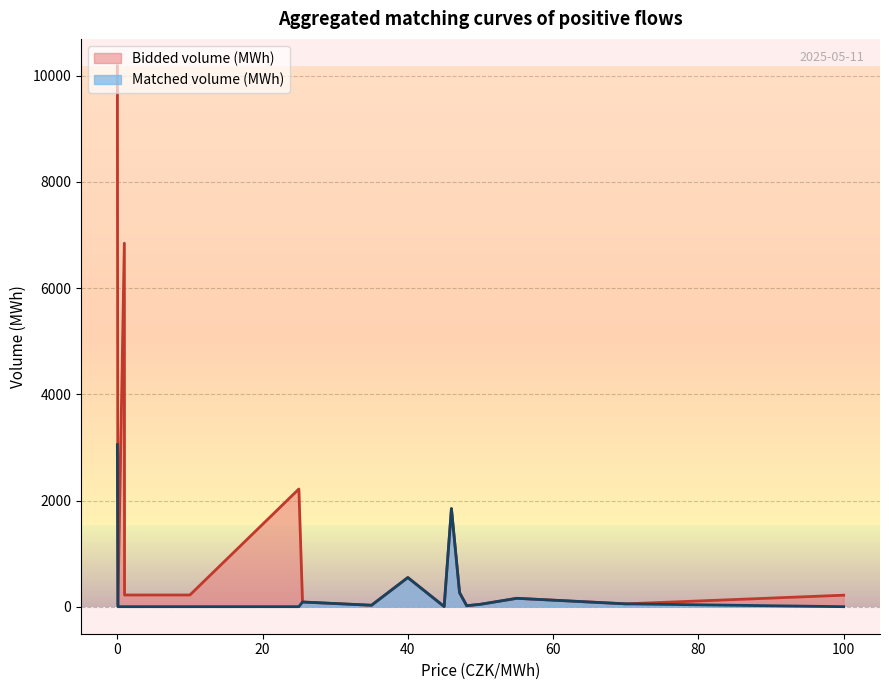

How many lines are shown in the chart?

2